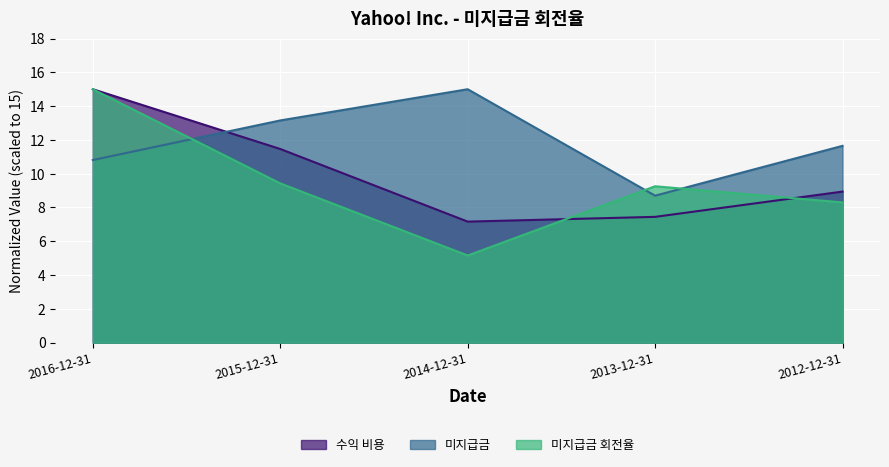

Reading left to right, what are all the values shown in this chart?

수익 비용: 15.0	11.5	7.2	7.4	8.9
미지급금: 10.8	13.2	15.0	8.7	11.6
미지급금 회전율: 15.0	9.4	5.2	9.3	8.3